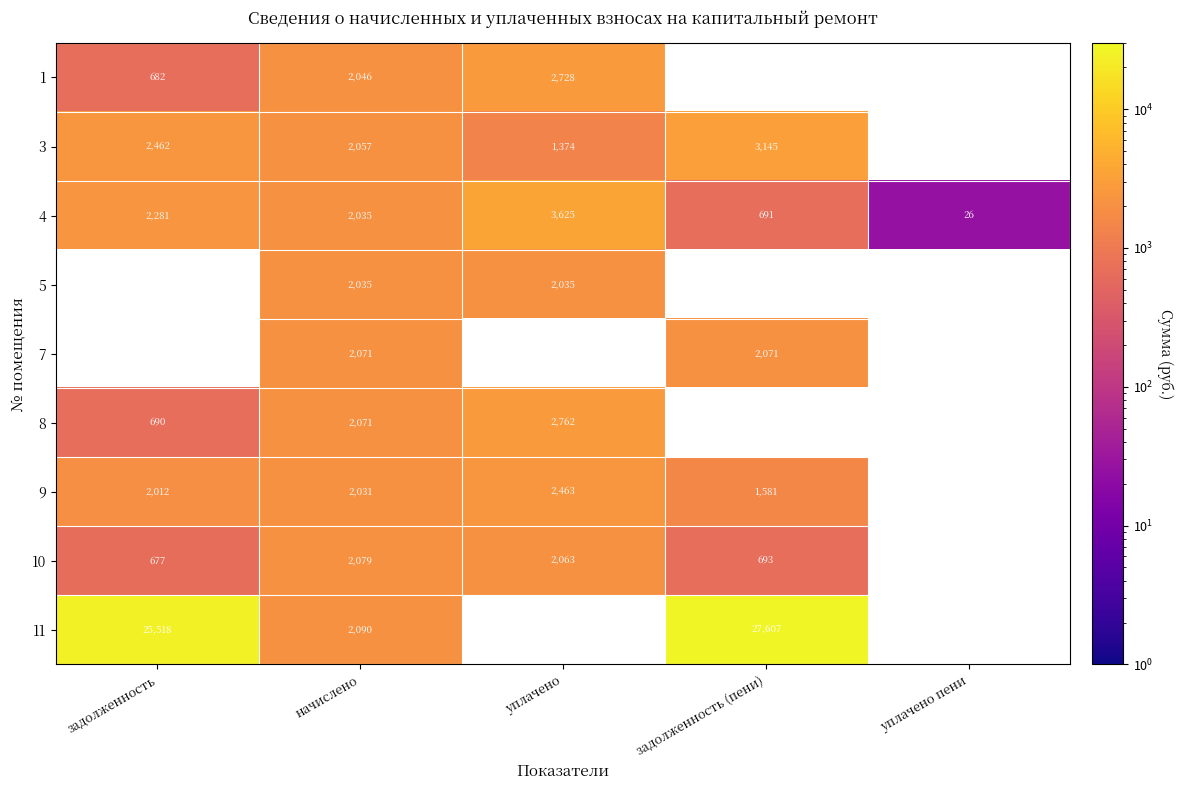

The value of 7 at задолженность (пени) is 3217.4. True or false?

False